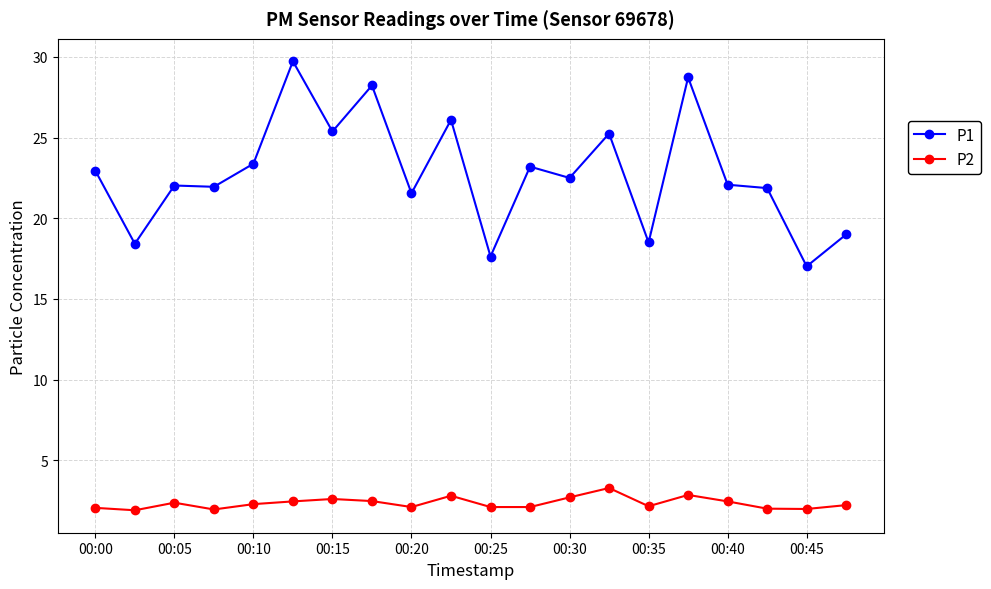

Which series has the largest range (max minus min)?

P1